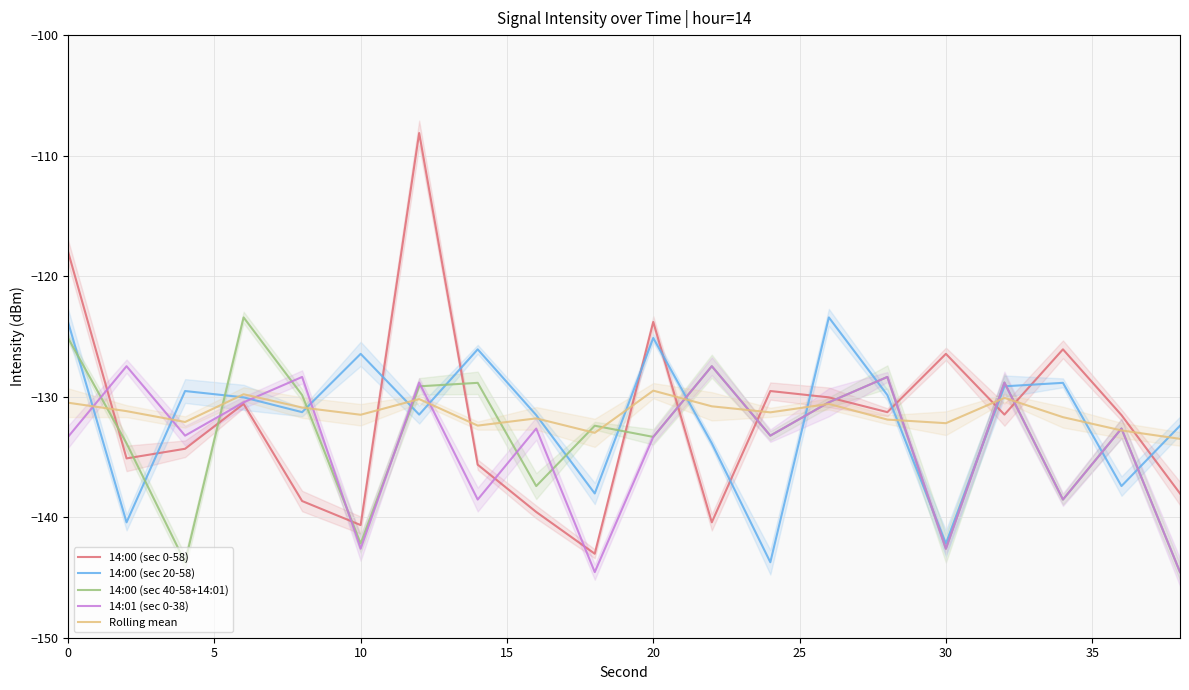

Does the chart display data point markers on the line(s)?

No